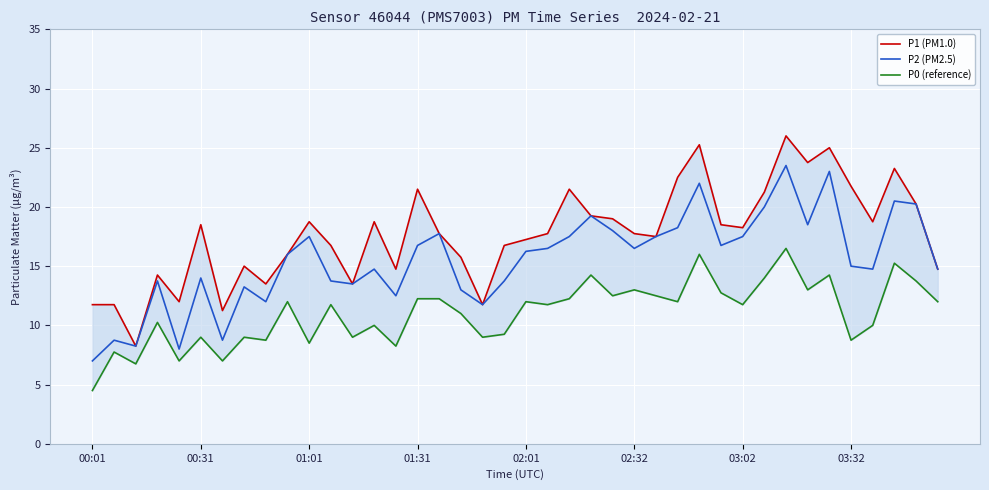

What is the value of the P0 (reference) point at the 11th from the left?

8.5